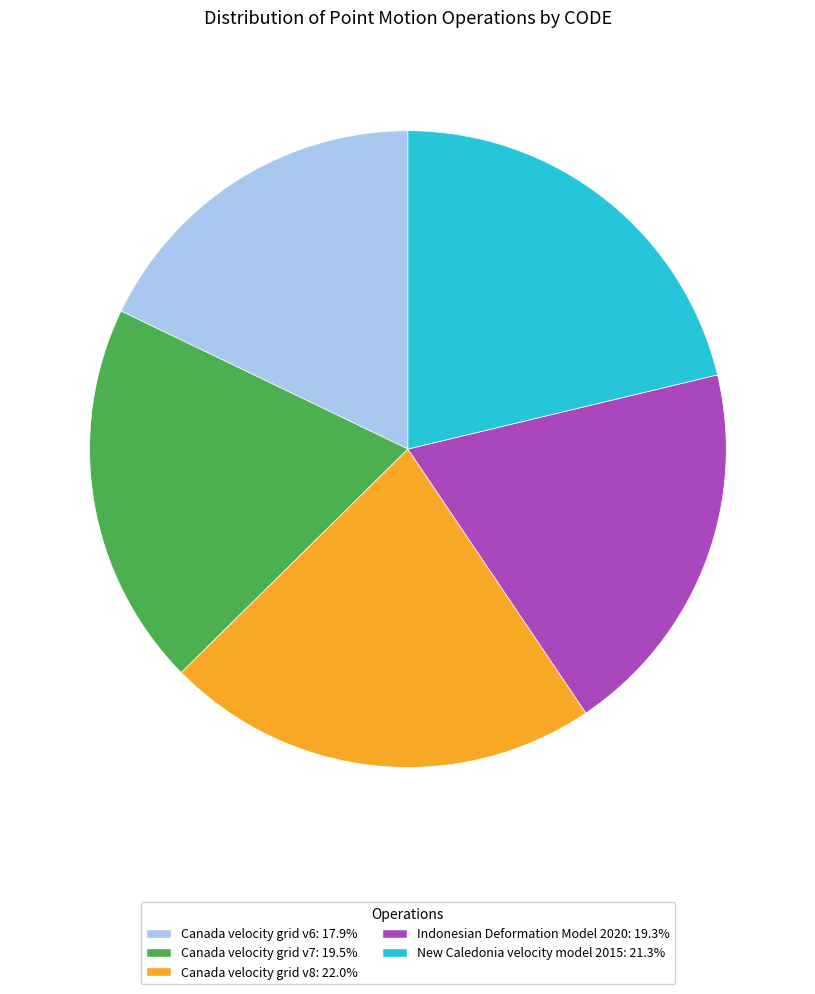

Is Canada velocity grid v6: 17.9% the majority of the pie?

No